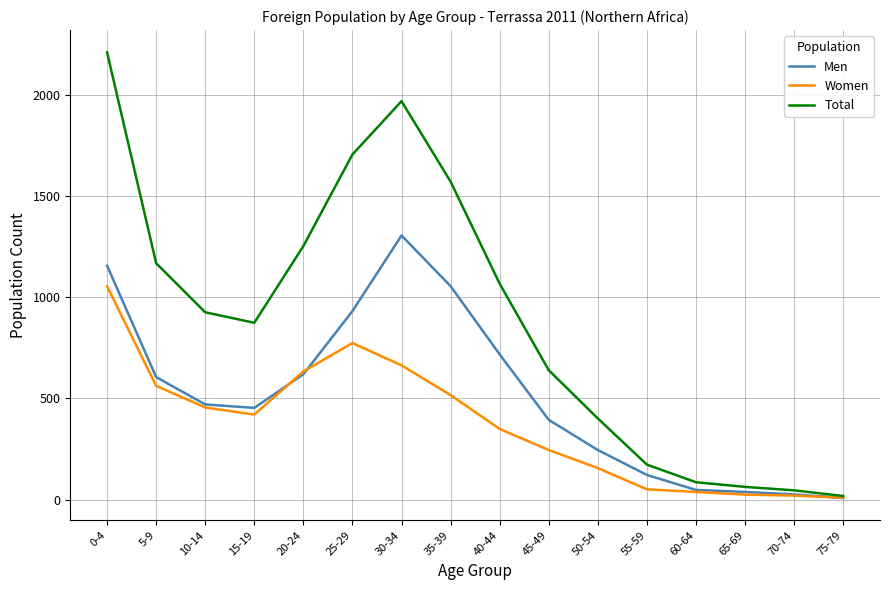

What is the average value of the Total series?

885